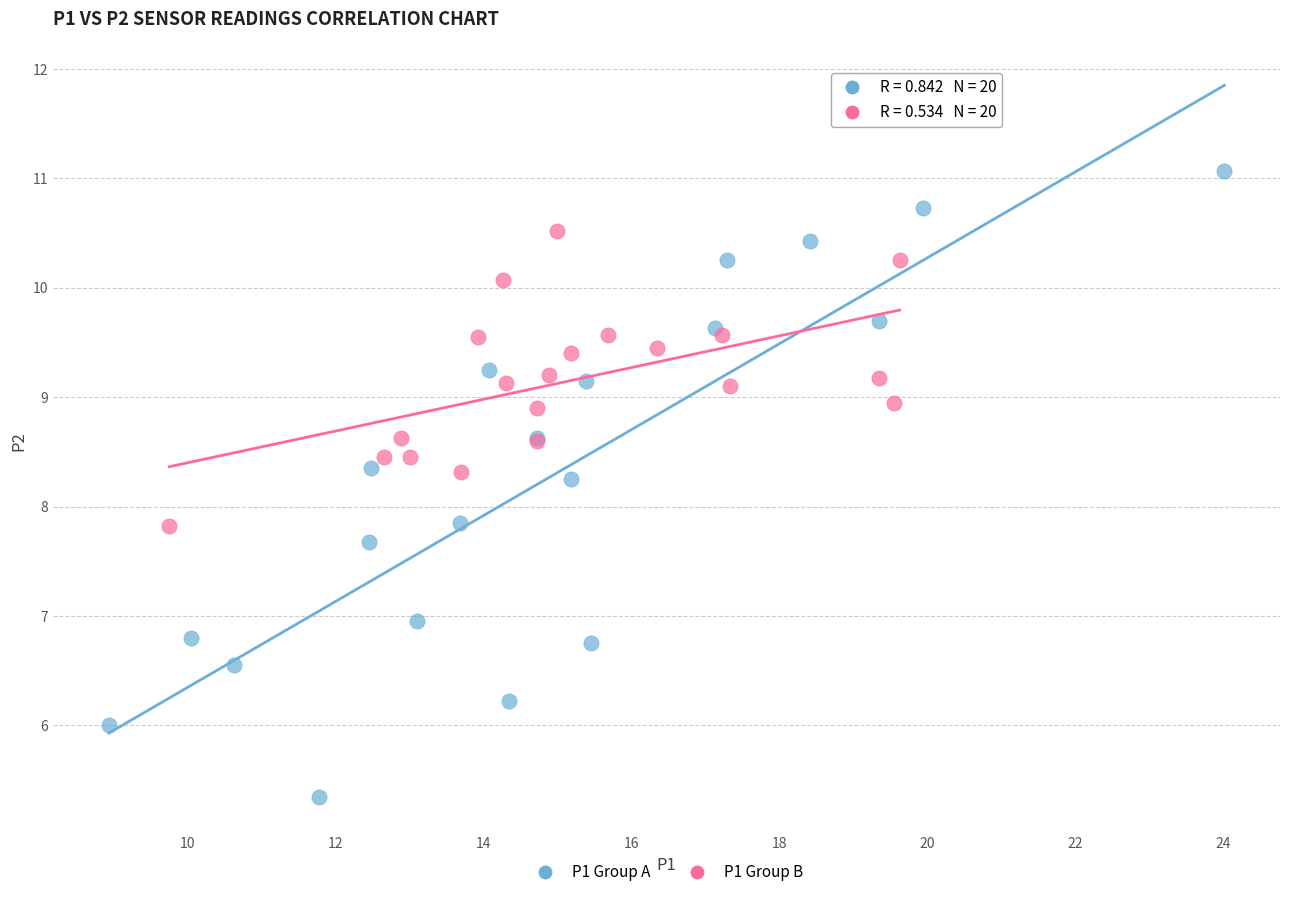

Which series contains the lowest Y value?

P1 Group A